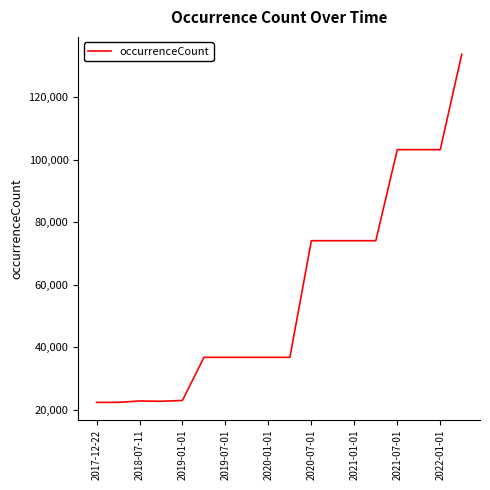

Count the number of data series in this chart.

1